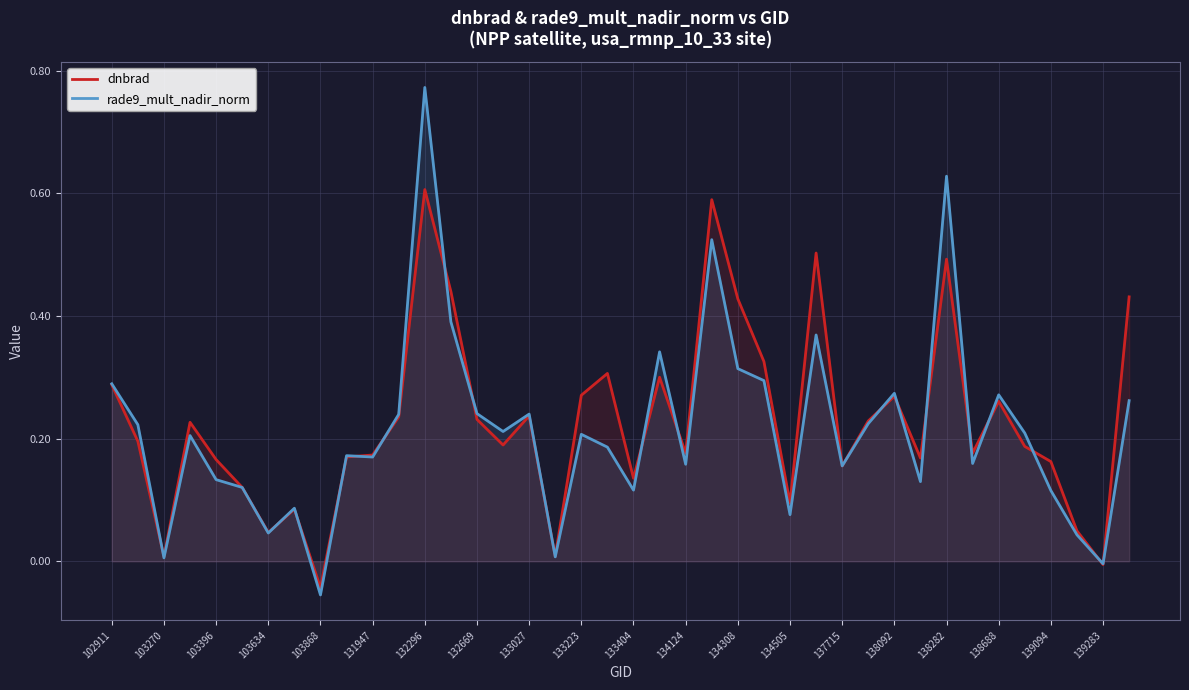

True or false: dnbrad and rade9_mult_nadir_norm cross at least once.

True